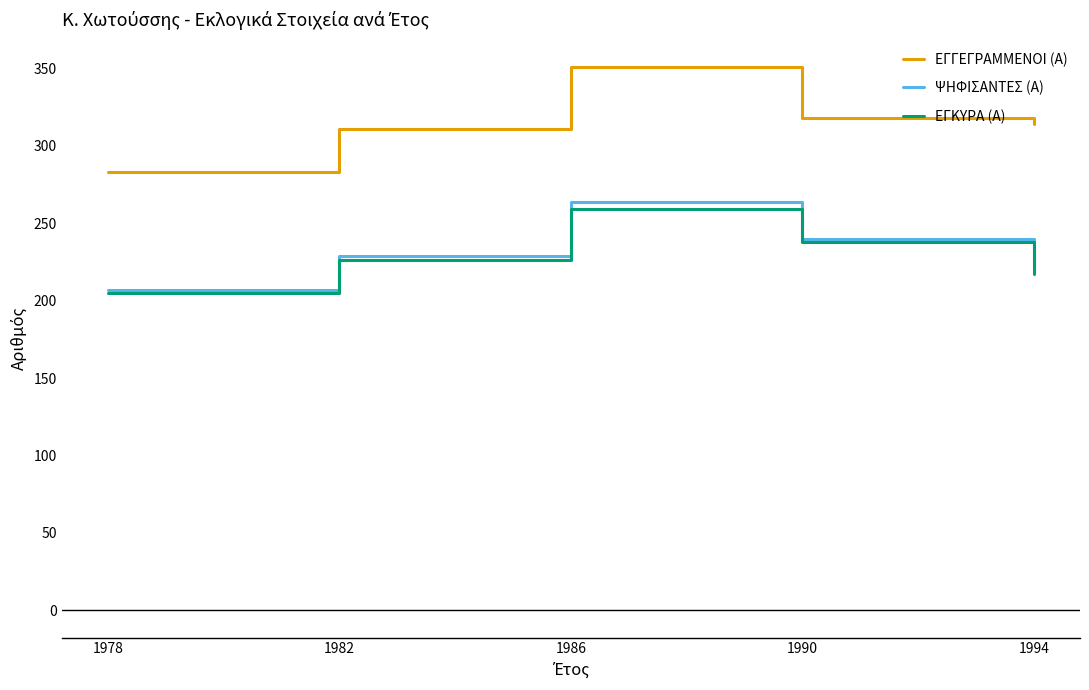

At 1994, list the series in order from largest to smallest.

ΕΓΓΕΓΡΑΜΜΕΝΟΙ (Α), ΨΗΦΙΣΑΝΤΕΣ (Α), ΕΓΚΥΡΑ (Α)